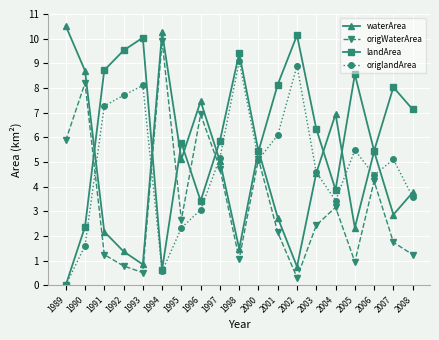

What is the spread (max minus min) of values at 2001?

6.0